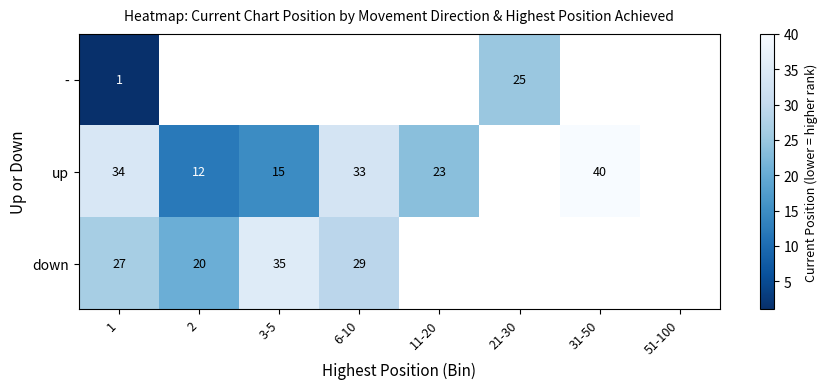

How many distinct data groups are displayed?

3